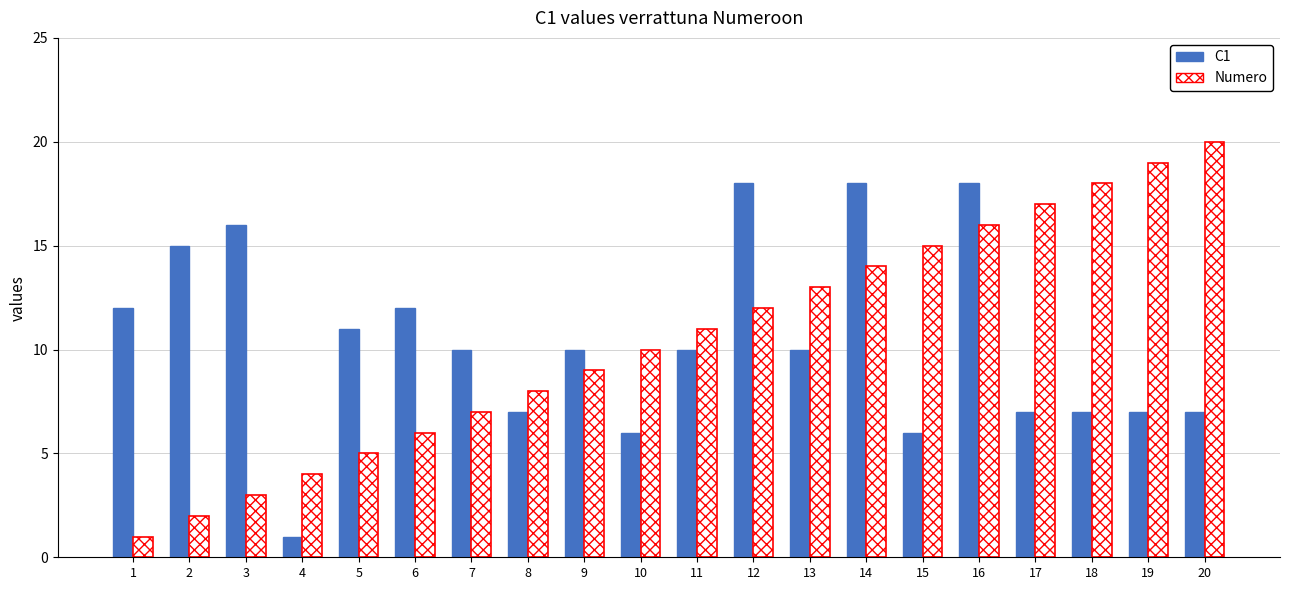

Rank the series at 8 from lowest to highest value.

C1, Numero